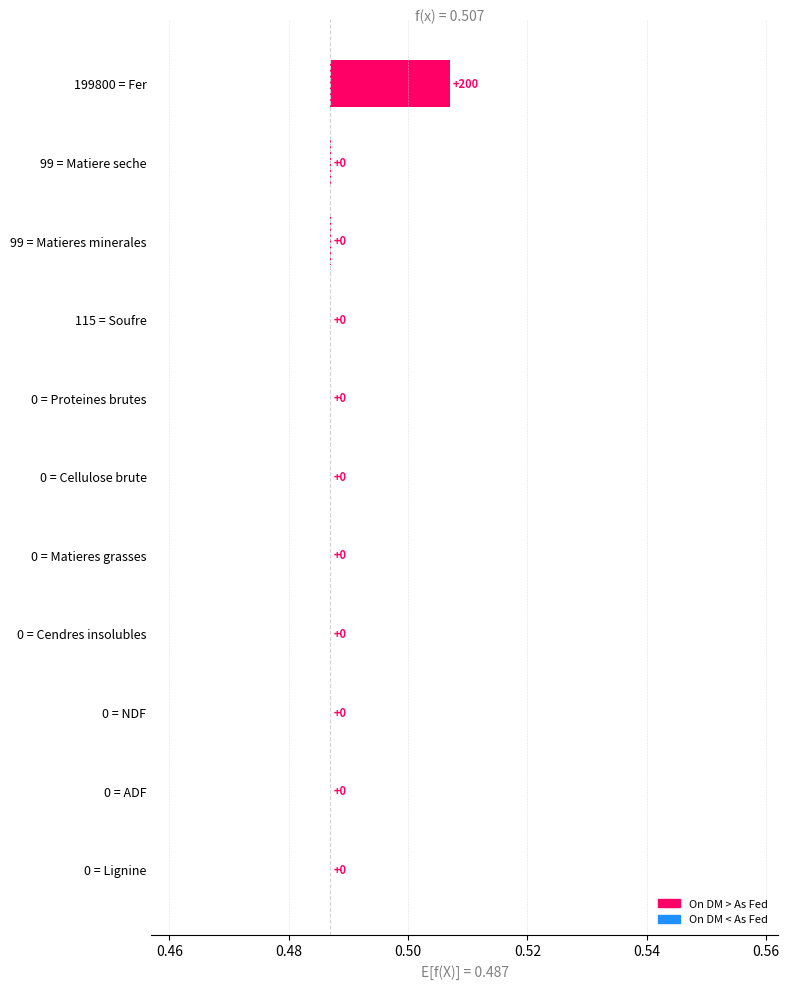

How many positive values are there?

3